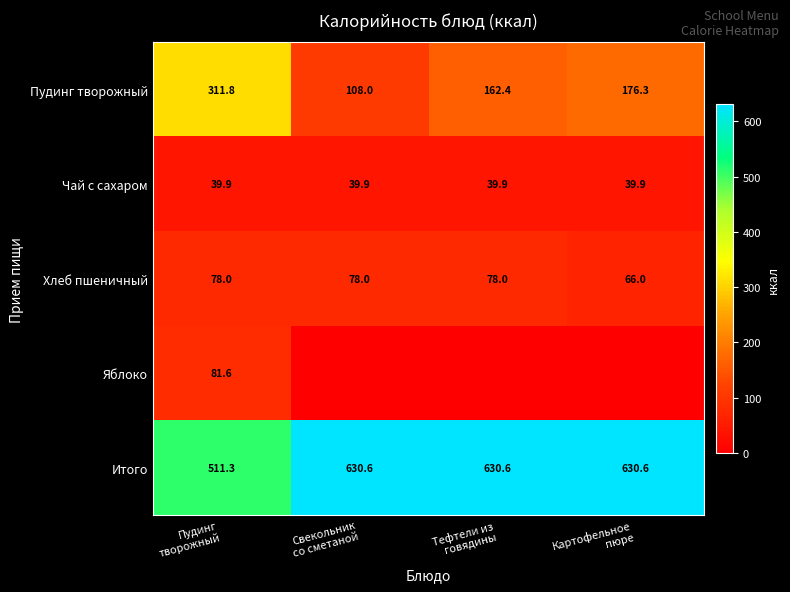

What is the maximum value for Чай с сахаром?

39.9